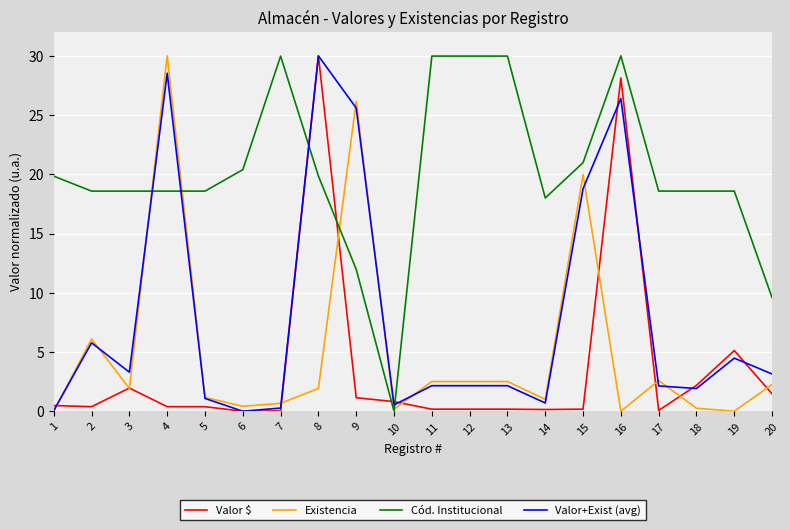

Which series changed the most between 12 and 17?

Cód. Institucional